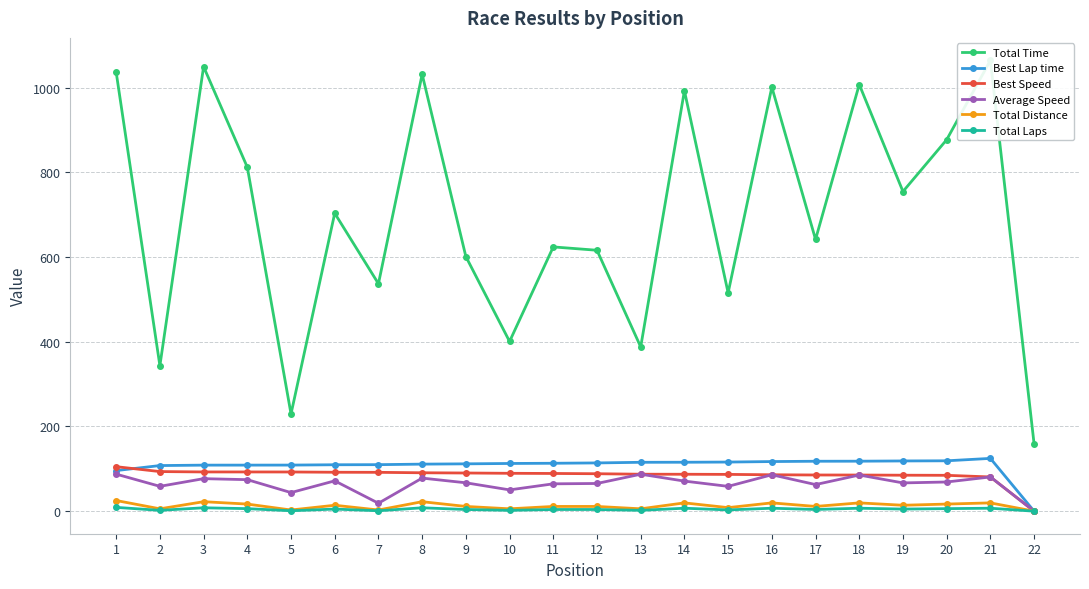

Rank the series at 9 from highest to lowest value.

Total Time, Best Lap time, Best Speed, Average Speed, Total Distance, Total Laps